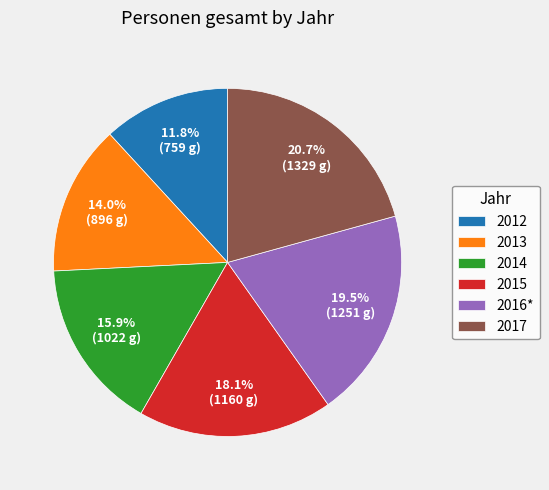

To the nearest percent, what is the difference between the 2014 and 2016* slice percentages?

4%